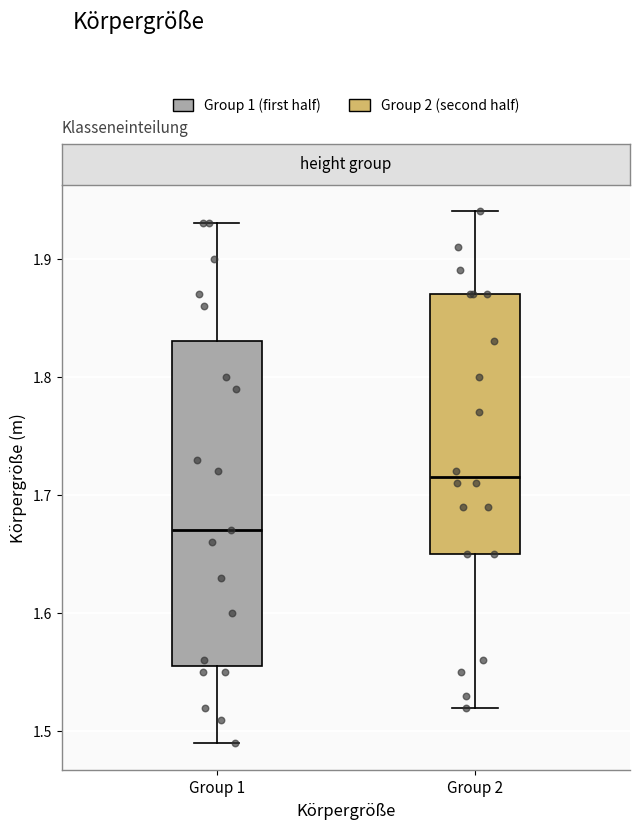

Where does the lower whisker of the box for Group 1 end on the y-axis? The values are not printed on the chart, so give them approximately, as read against the axis.

1.49